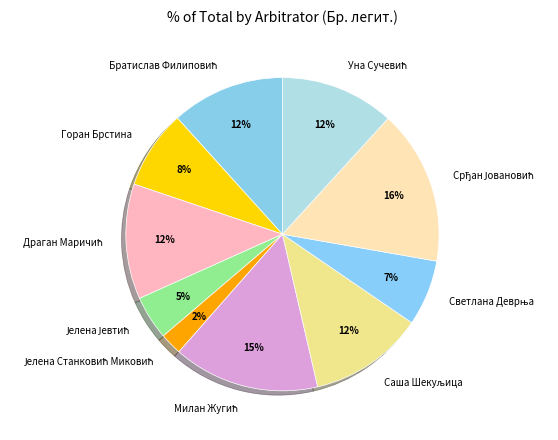

Is there a majority slice in this chart?

No